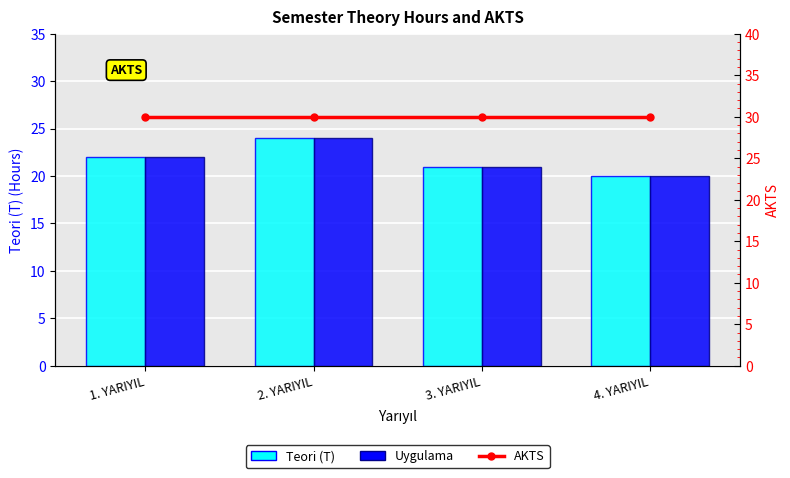

What is the label of the 3rd bar from the left?

3. YARIYIL